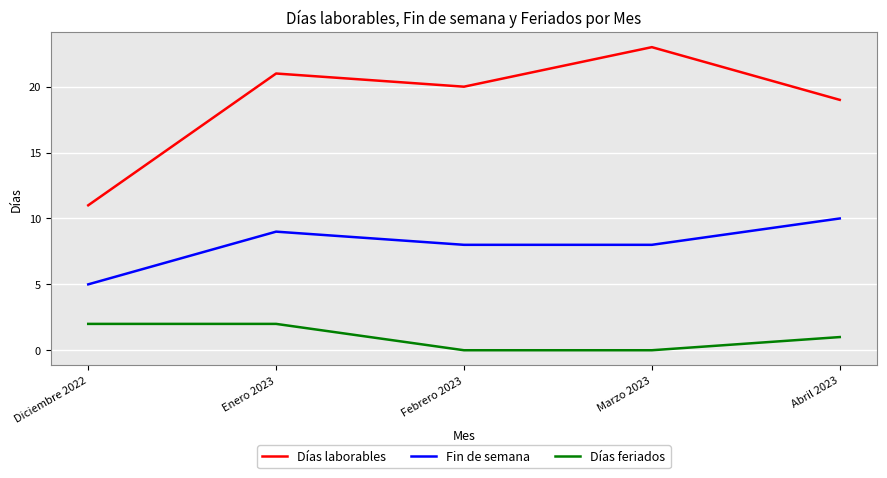

What is the difference between the highest and lowest values at Enero 2023?

19